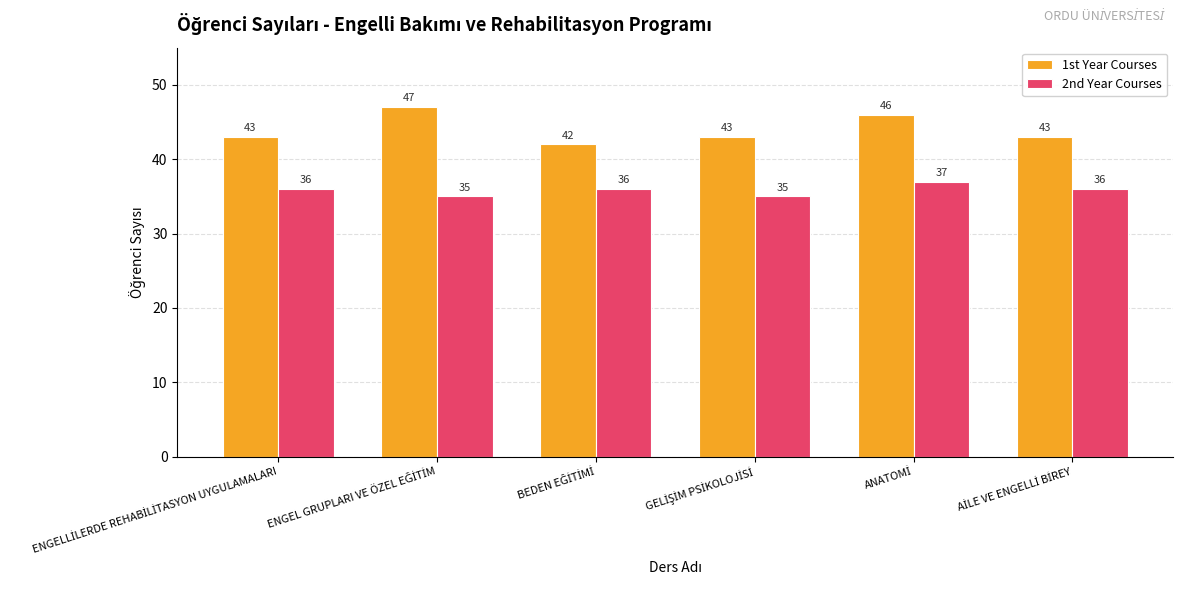

Which series has the widest spread of values?

1st Year Courses